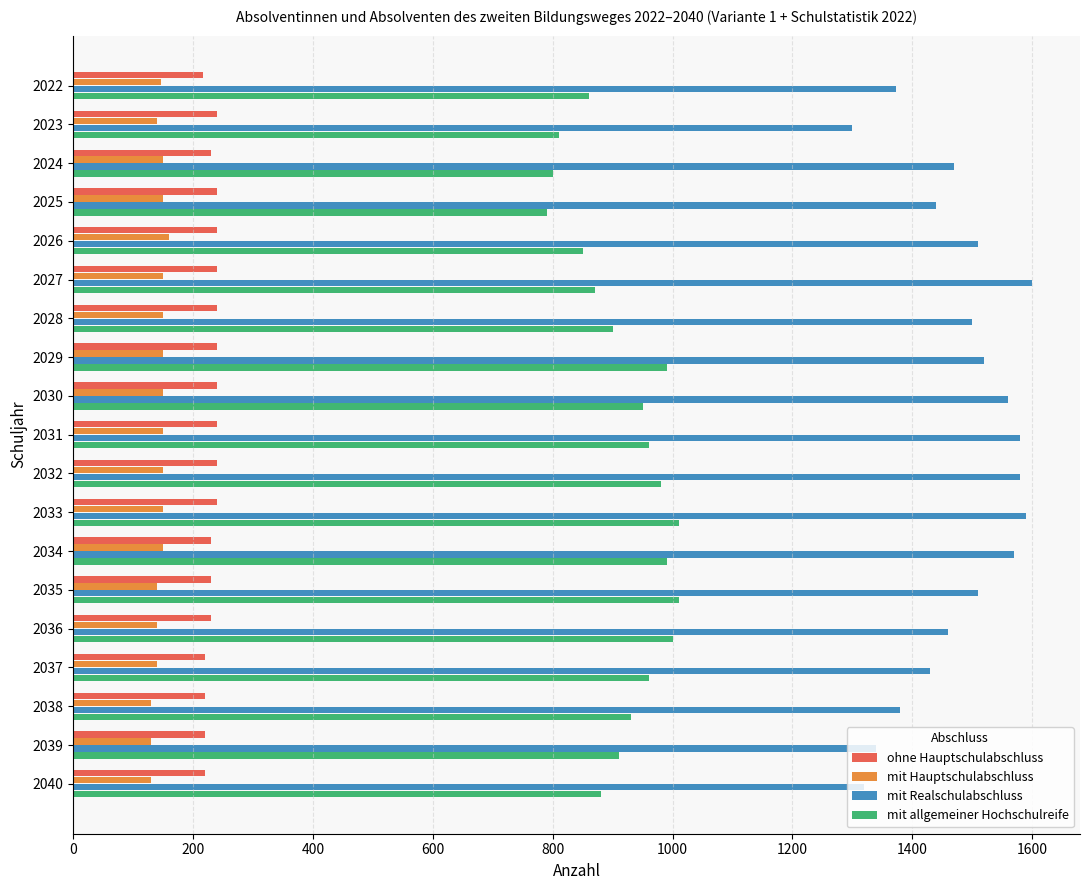

List the series in order of their peak value, highest first.

mit Realschulabschluss, mit allgemeiner Hochschulreife, ohne Hauptschulabschluss, mit Hauptschulabschluss